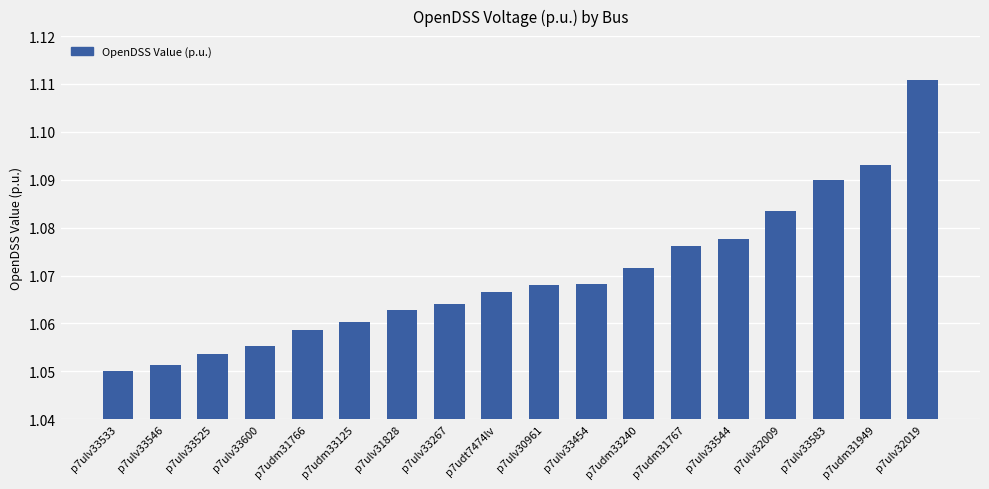

Which has a higher value, p7ulv33600 or p7ulv33583?

p7ulv33583